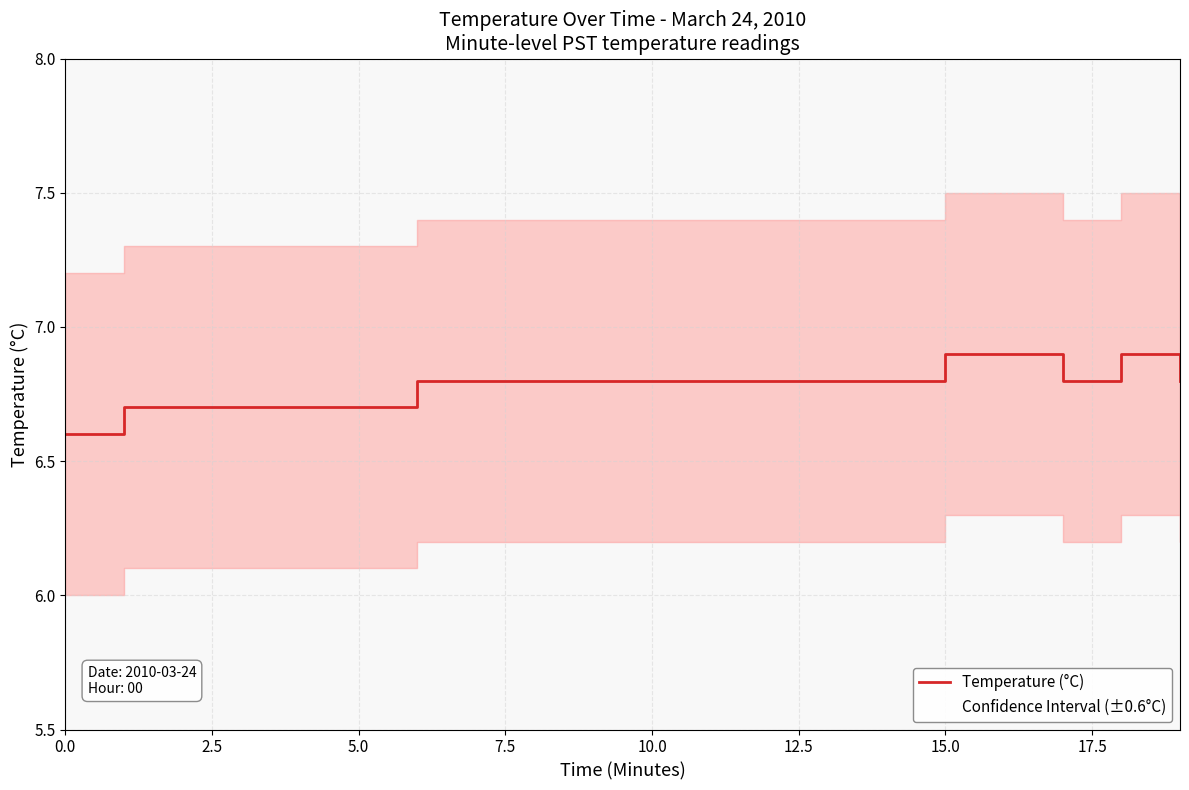

The Temperature (°C) series shows 4.4 at 0.0. True or false?

False